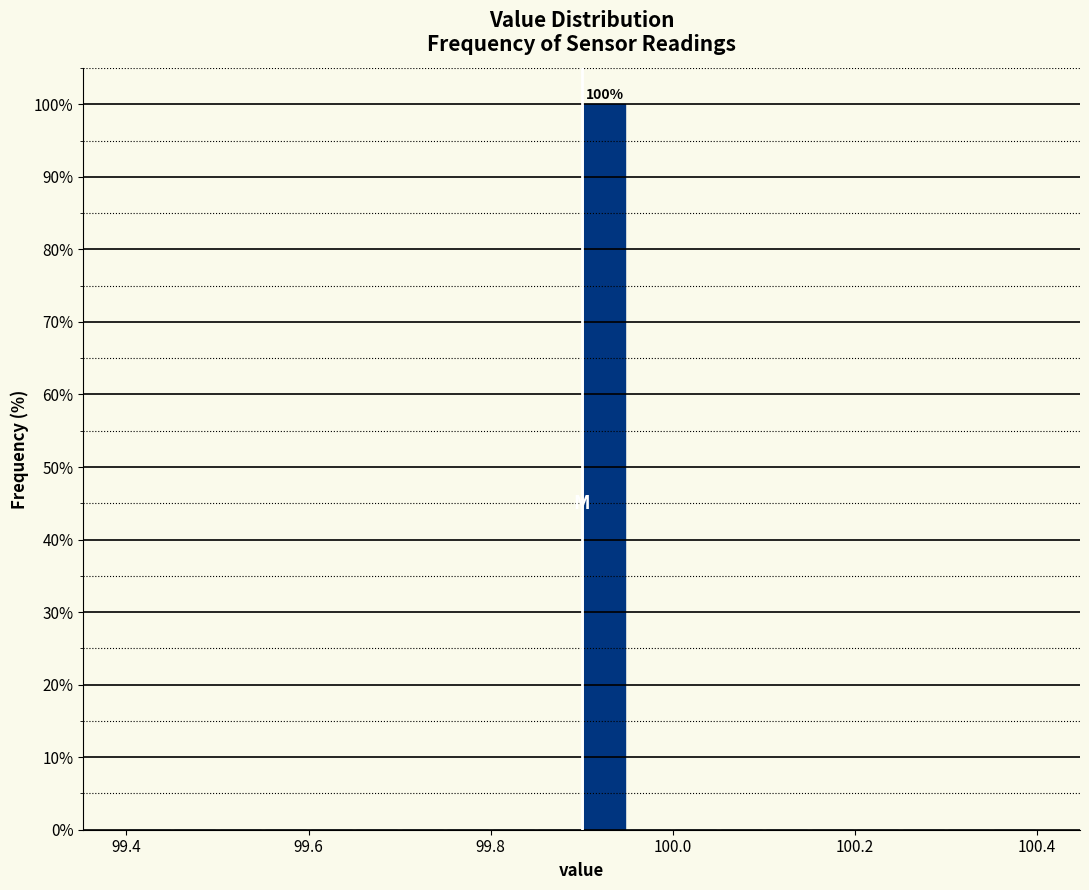

Read against the x-axis, roughly where is the centre of the tallest bar?

99.92